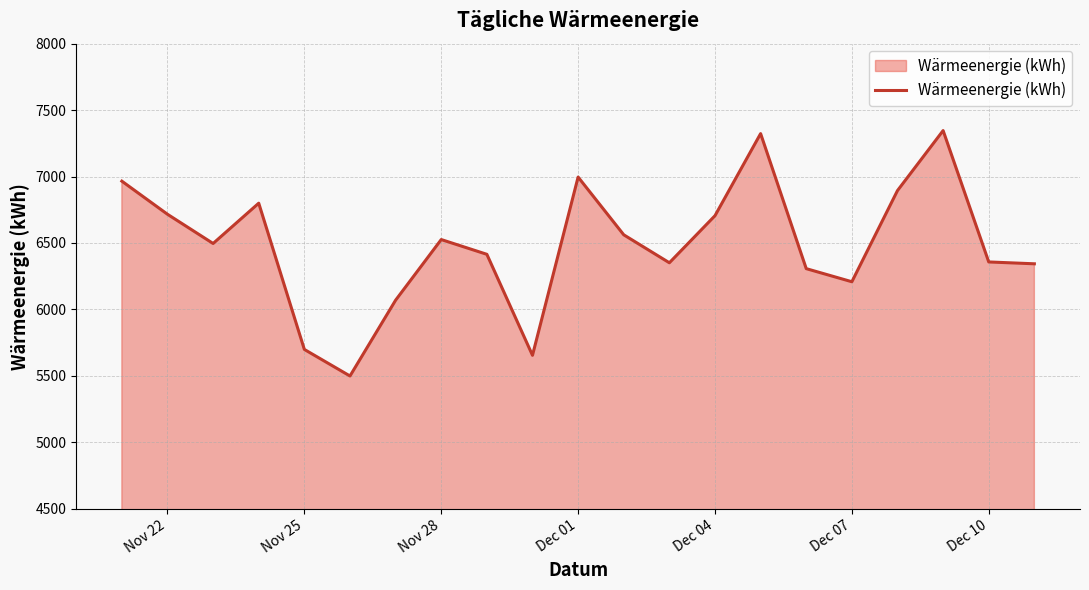

What is the smallest value displayed?

5498.9